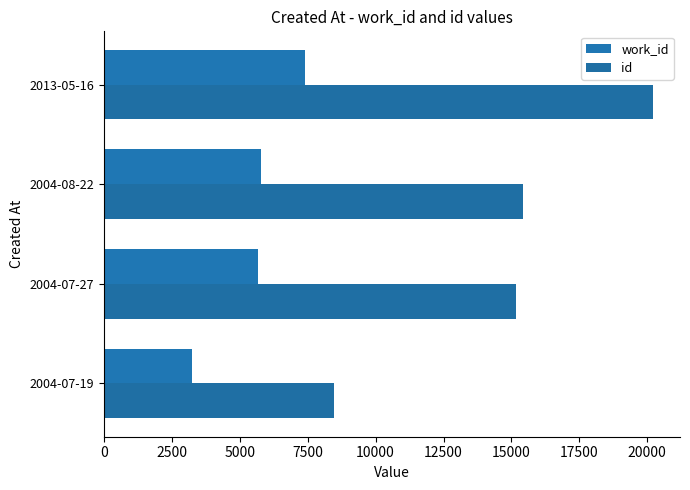

At which category does the chart reach its peak across all series?

2013-05-16